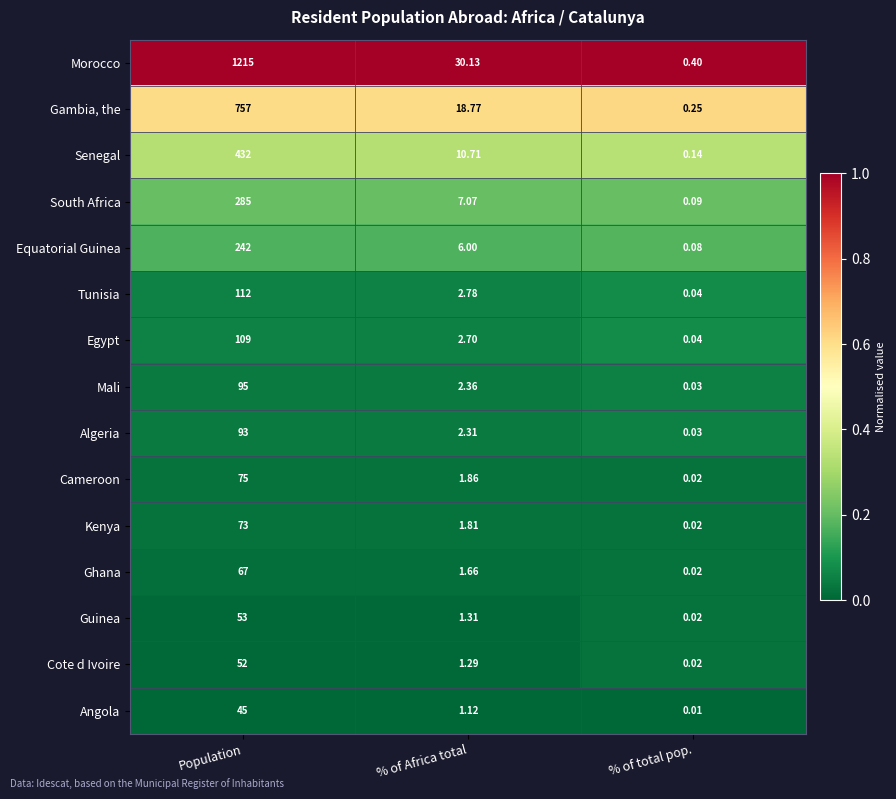

Which series has the largest total across all categories?

Morocco